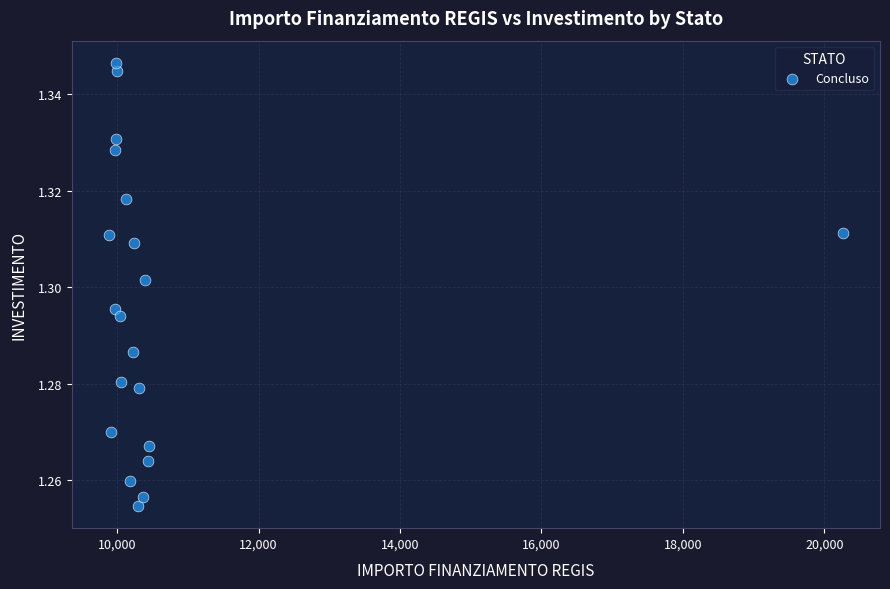

What is the range of X values (max minus min)?

10384.4